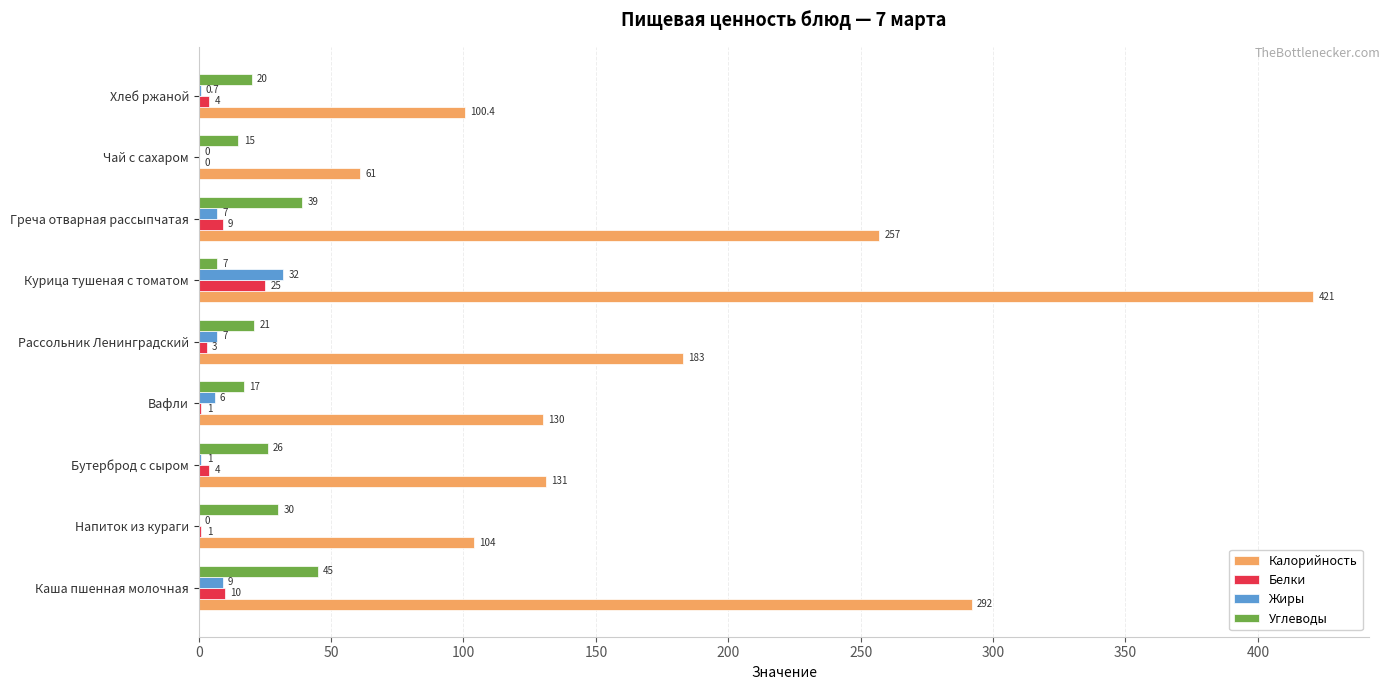

What is the sum of all Белки values?

57.0